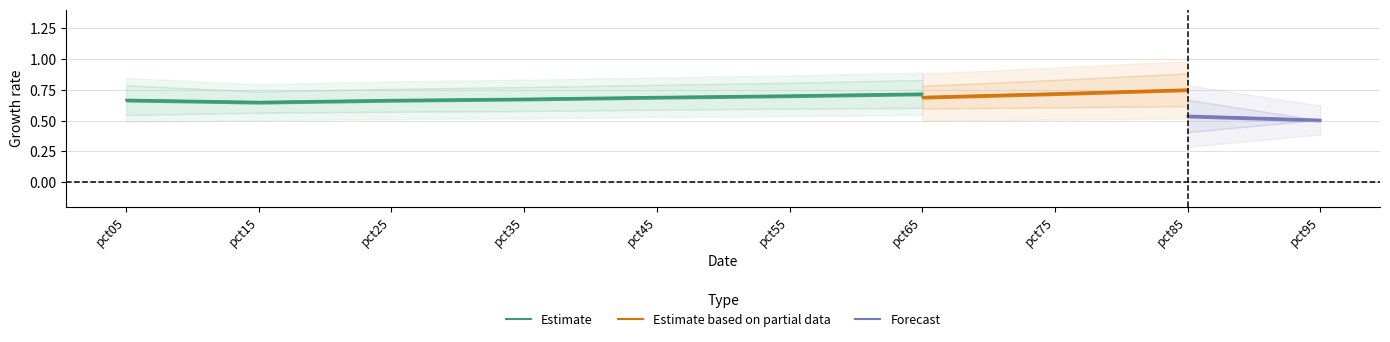

Is this an area chart (filled region under the line)?

No